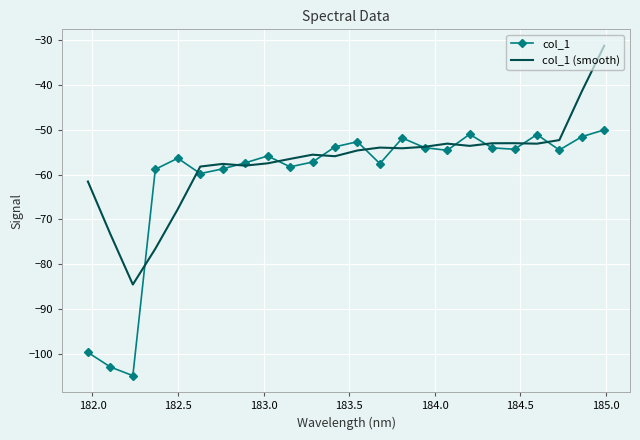

Which series has the largest total across all categories?

col_1 (smooth)